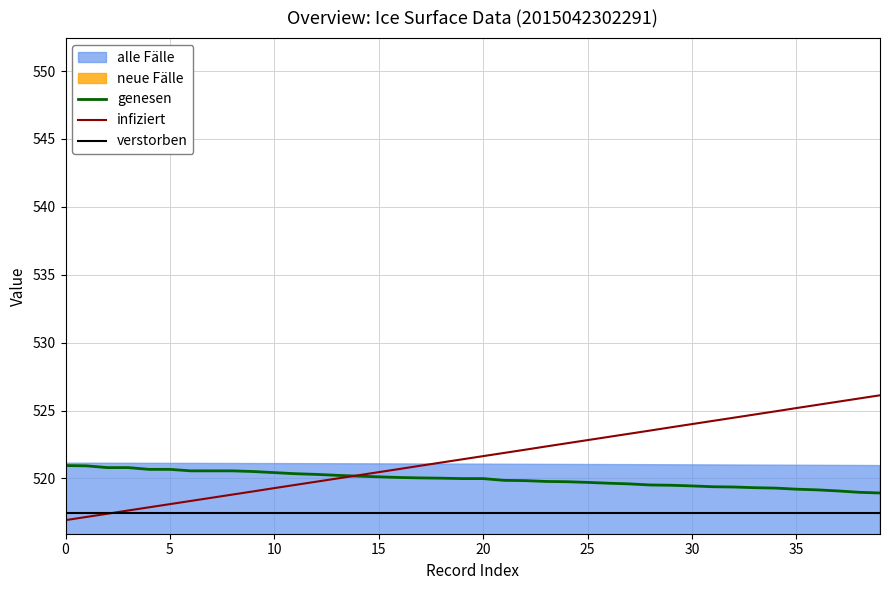

True or false: genesen and verstorben cross at least once.

False